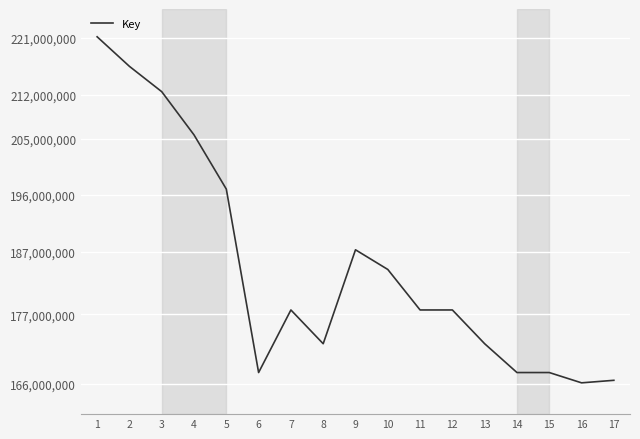

What is the difference between the values at 13 and 16?

6223906